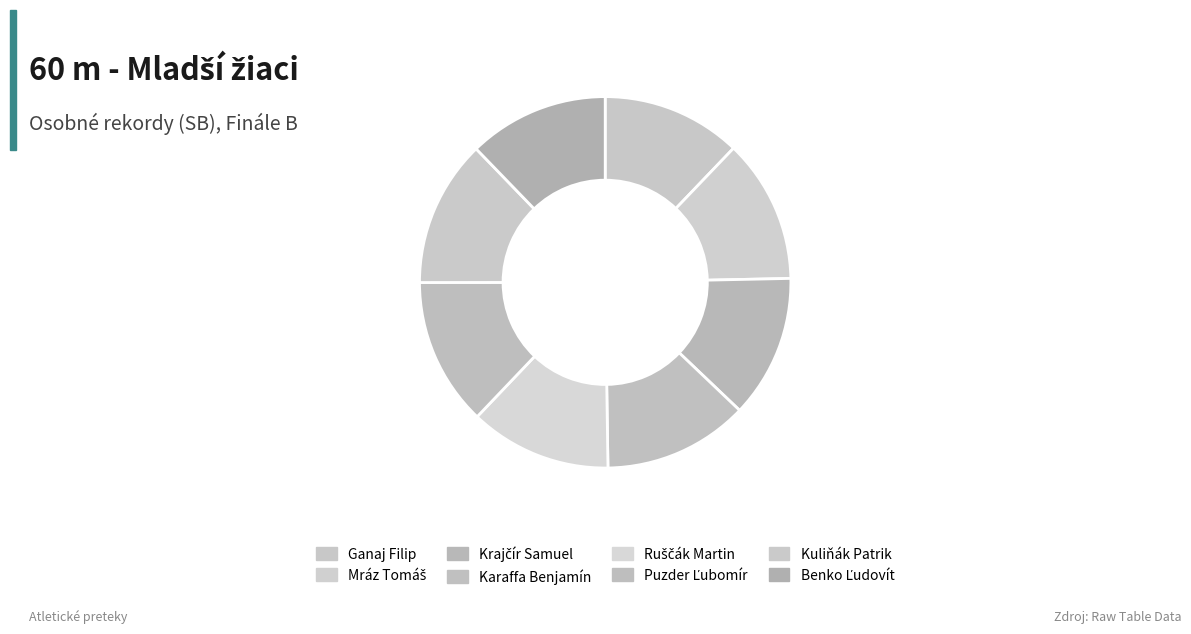

What is the largest slice in the pie chart?

Puzder Ľubomír